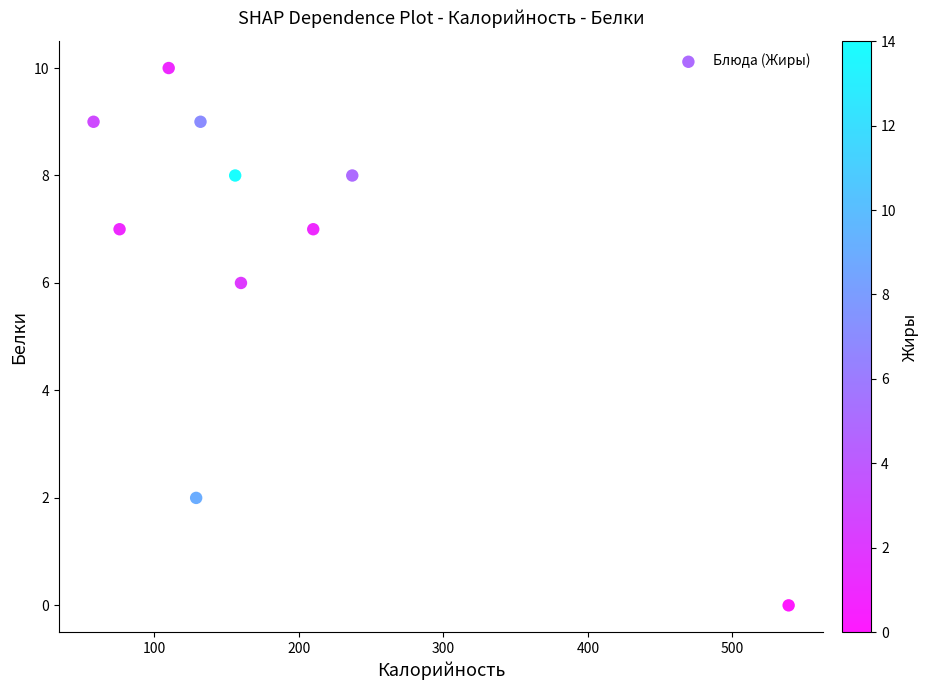

What Y value in the scatter plot is closest to 5?

6